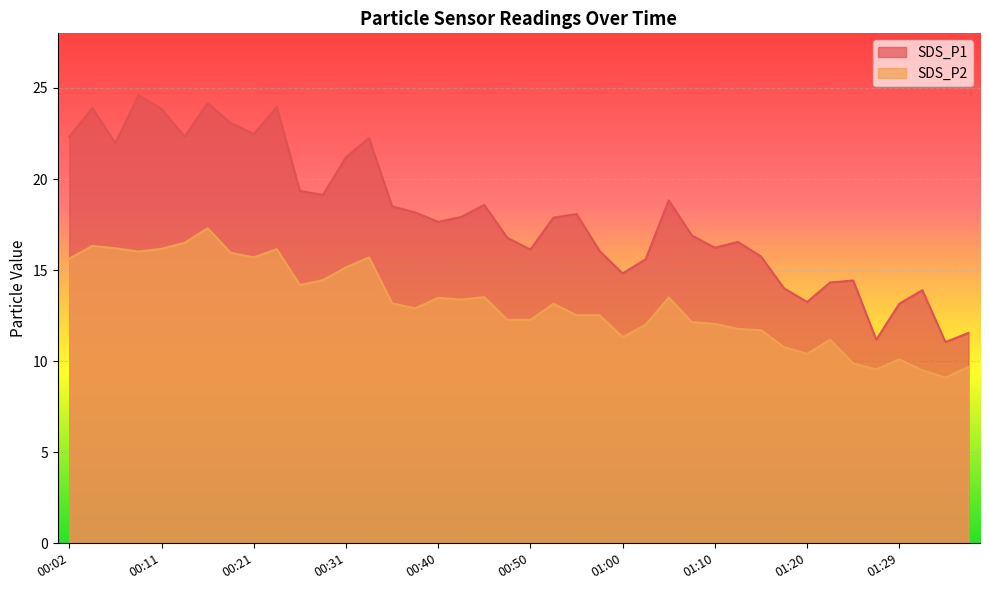

Which has a higher value, 00:23 or 01:34?

00:23